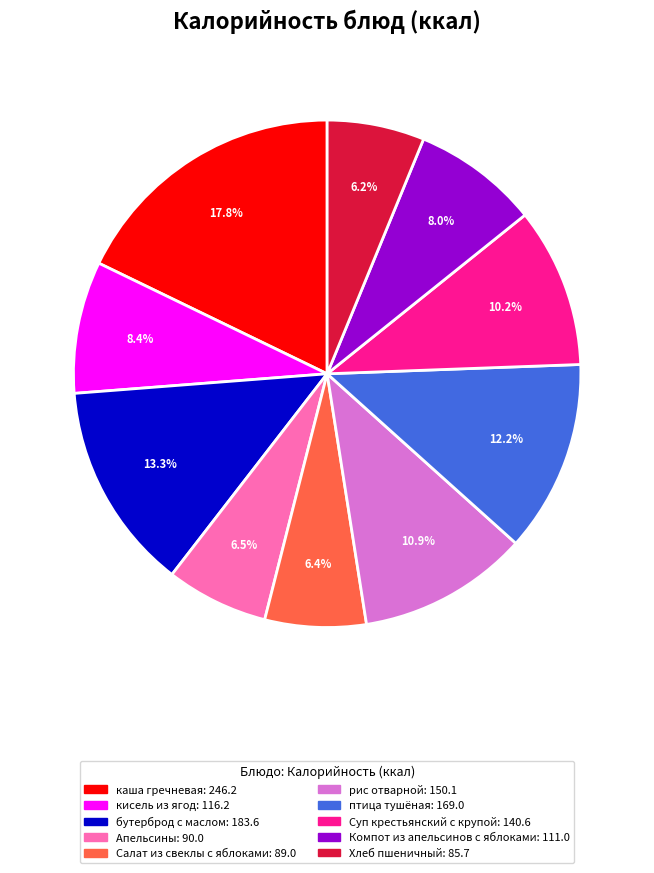

Is there a majority slice in this chart?

No